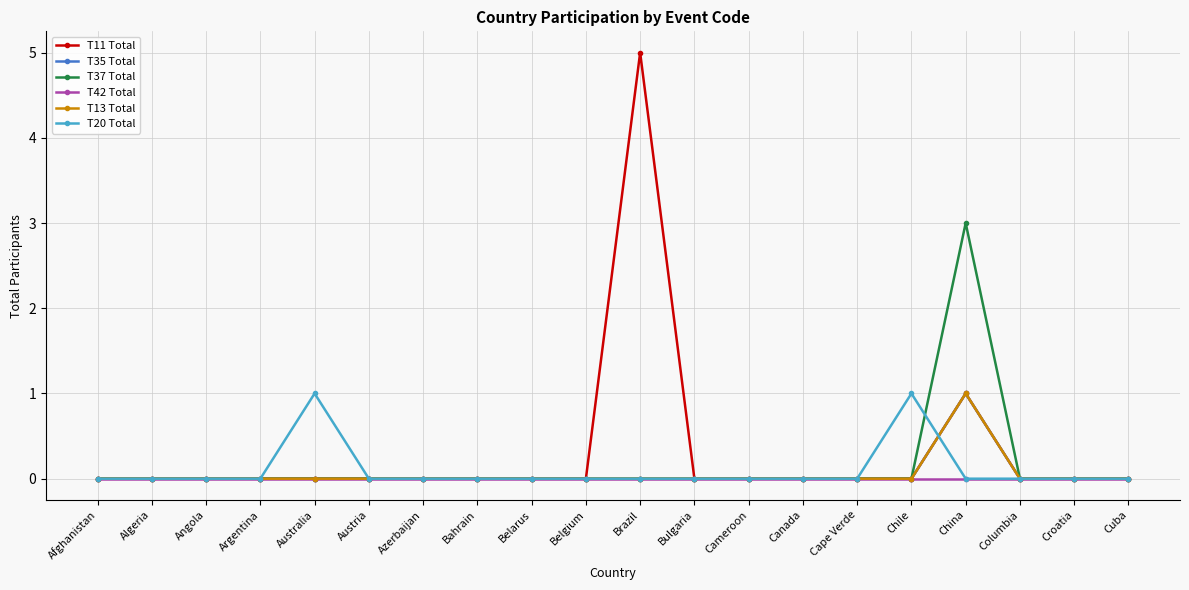

Is it true that T37 Total equals -1 at Brazil?

False